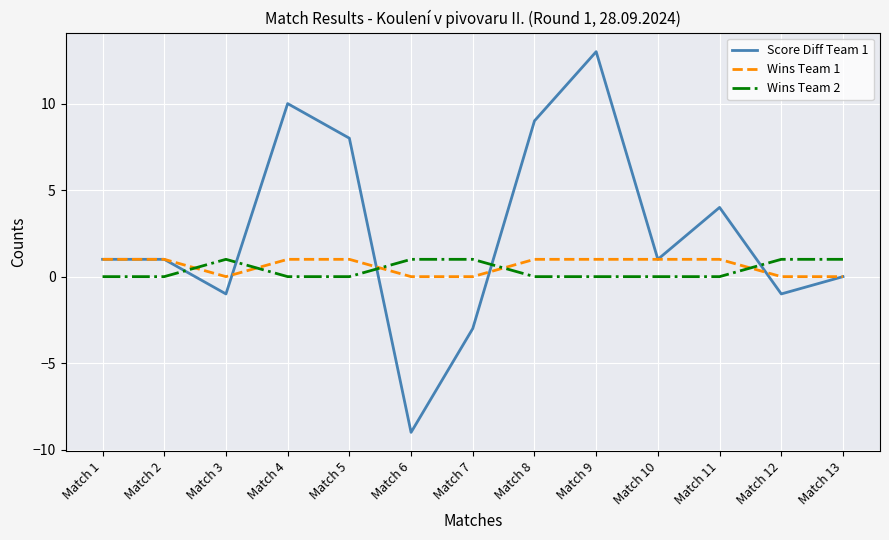

What is the difference between the highest and lowest values at Match 1?

1